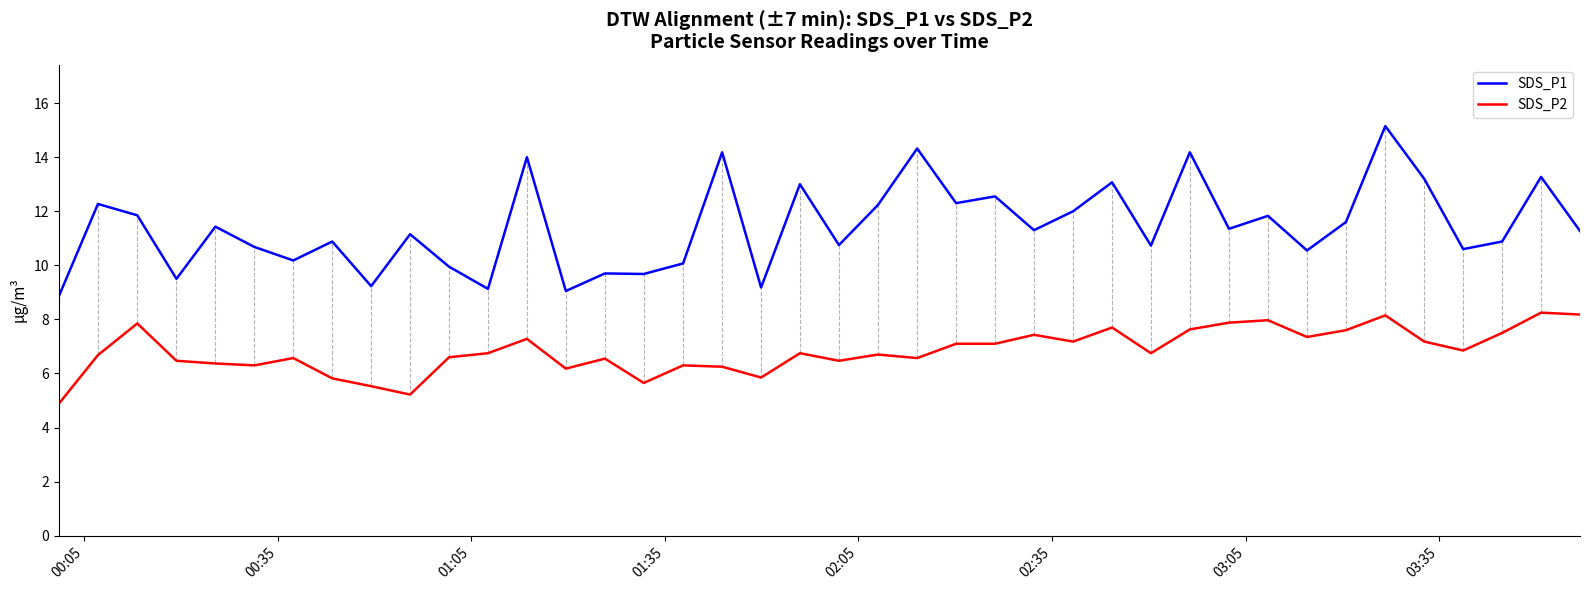

Rank the series by their maximum value, from highest to lowest.

SDS_P1, SDS_P2